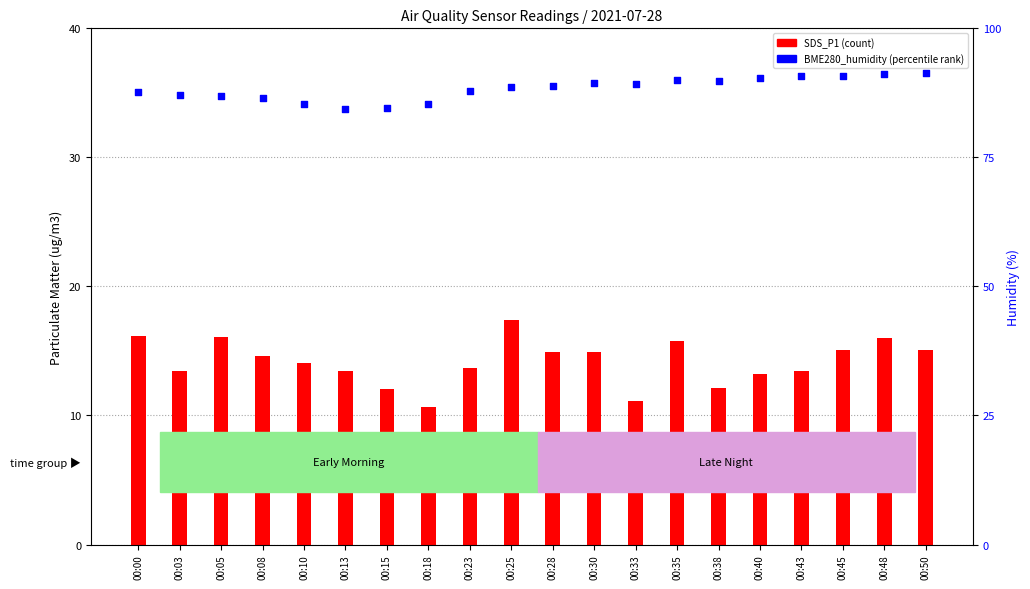

What are all the series names shown in the legend?

SDS_P1, BME280_humidity